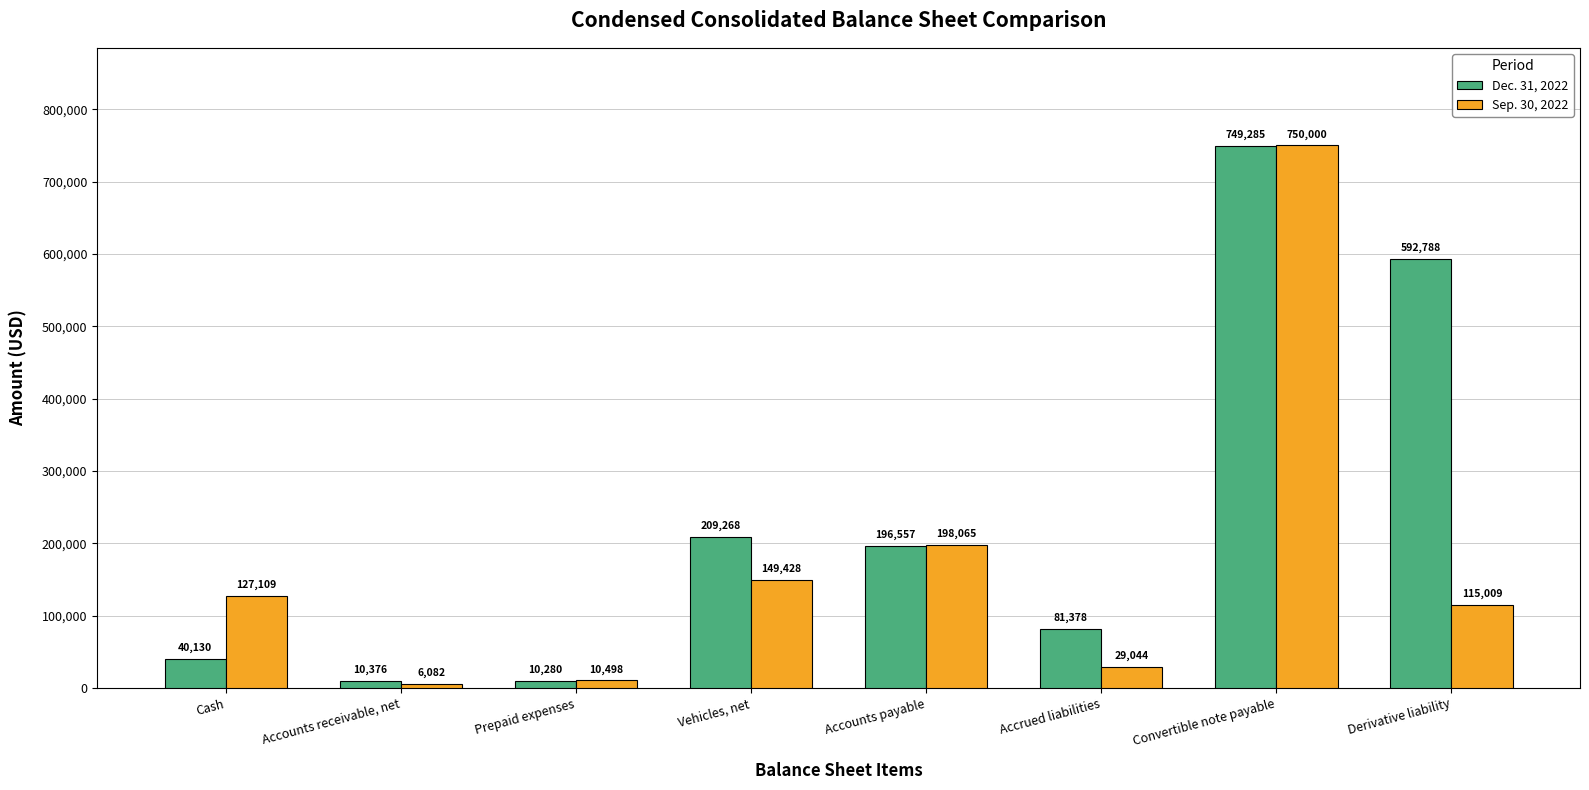

How many values in the Dec. 31, 2022 series are below 196557?

4